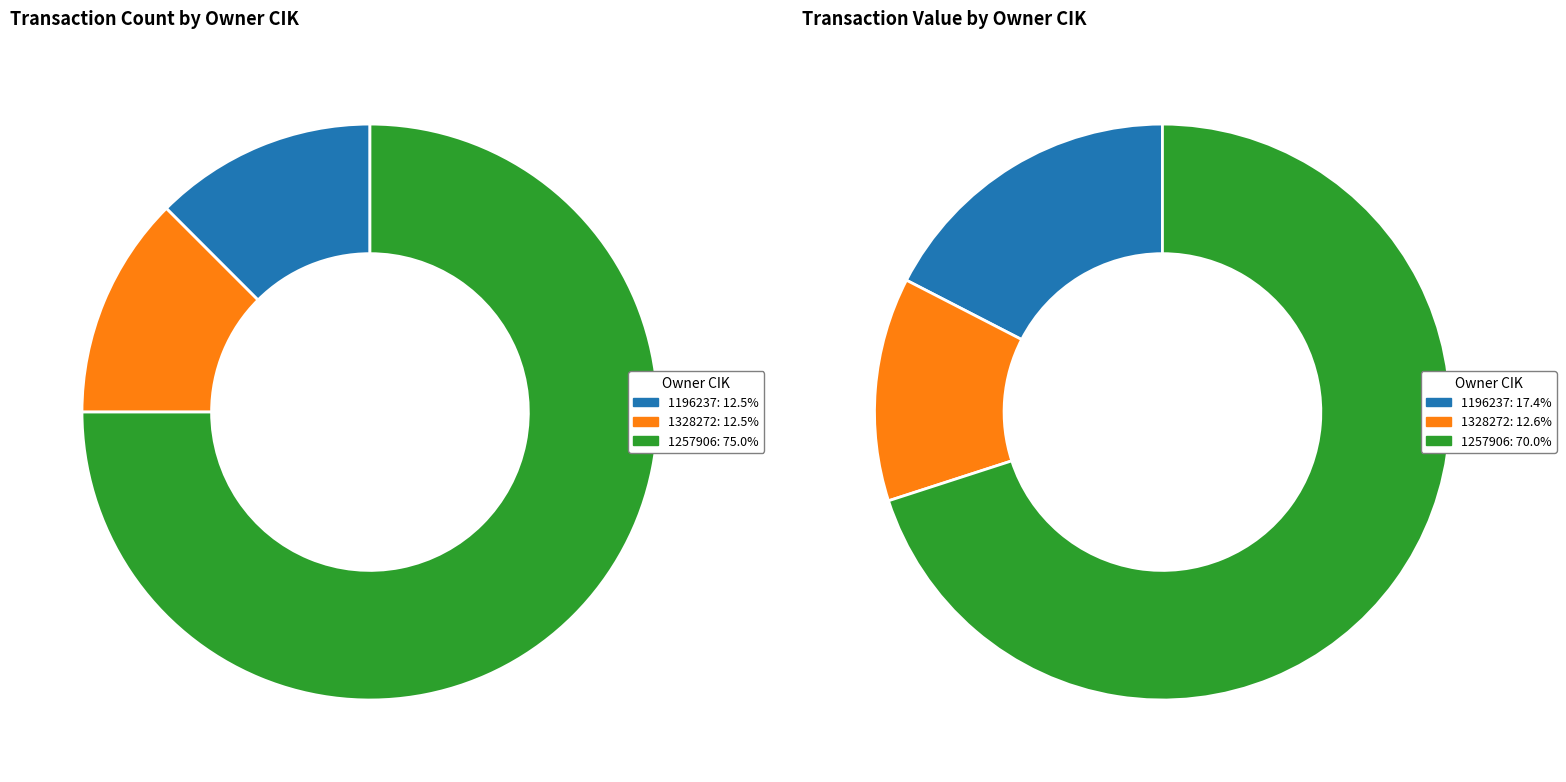

To the nearest percent, what is the average slice percentage?

33%